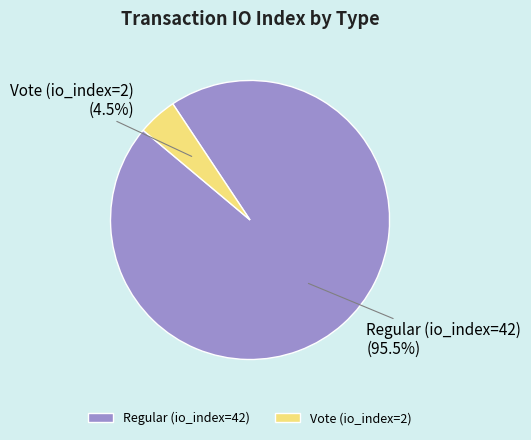

Does Regular (io_index=42) account for over 50% of the chart?

Yes